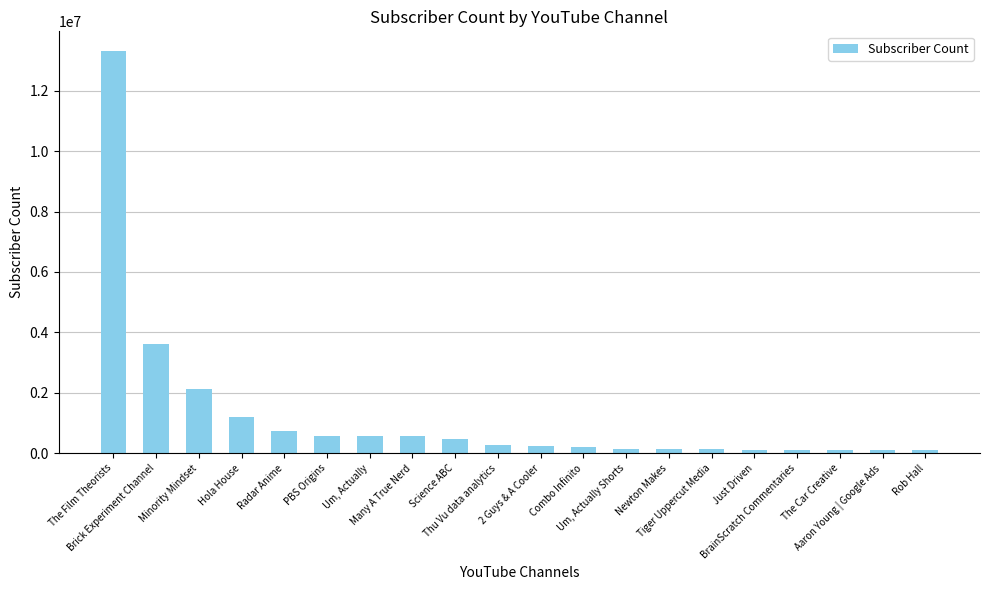

List the labels in order of value, largest first.

The Film Theorists, Brick Experiment Channel, Minority Mindset, Hola House, Radar Anime, PBS Origins, Um, Actually, Many A True Nerd, Science ABC, Thu Vu data analytics, 2 Guys & A Cooler, Combo Infinito, Um, Actually Shorts, Newton Makes, Tiger Uppercut Media, Just Driven, BrainScratch Commentaries, The Car Creative, Aaron Young | Google Ads, Rob Hall